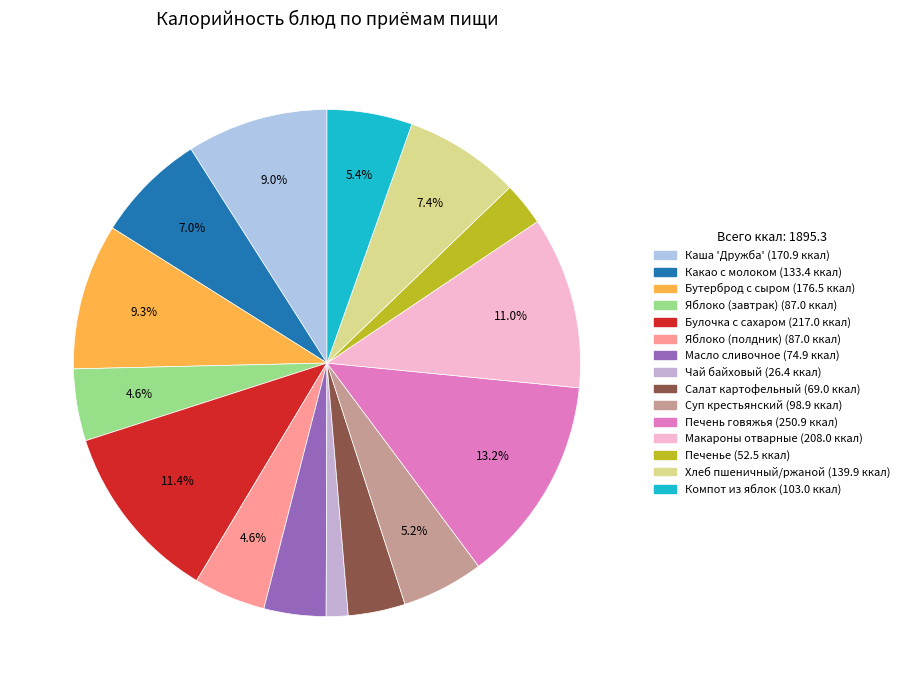

What is the smallest slice in the pie chart?

Чай байховый